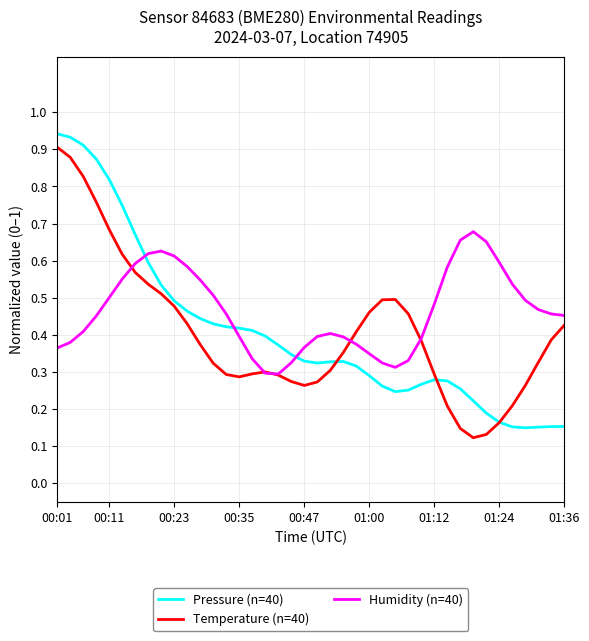

Does the chart have visible grid lines?

Yes